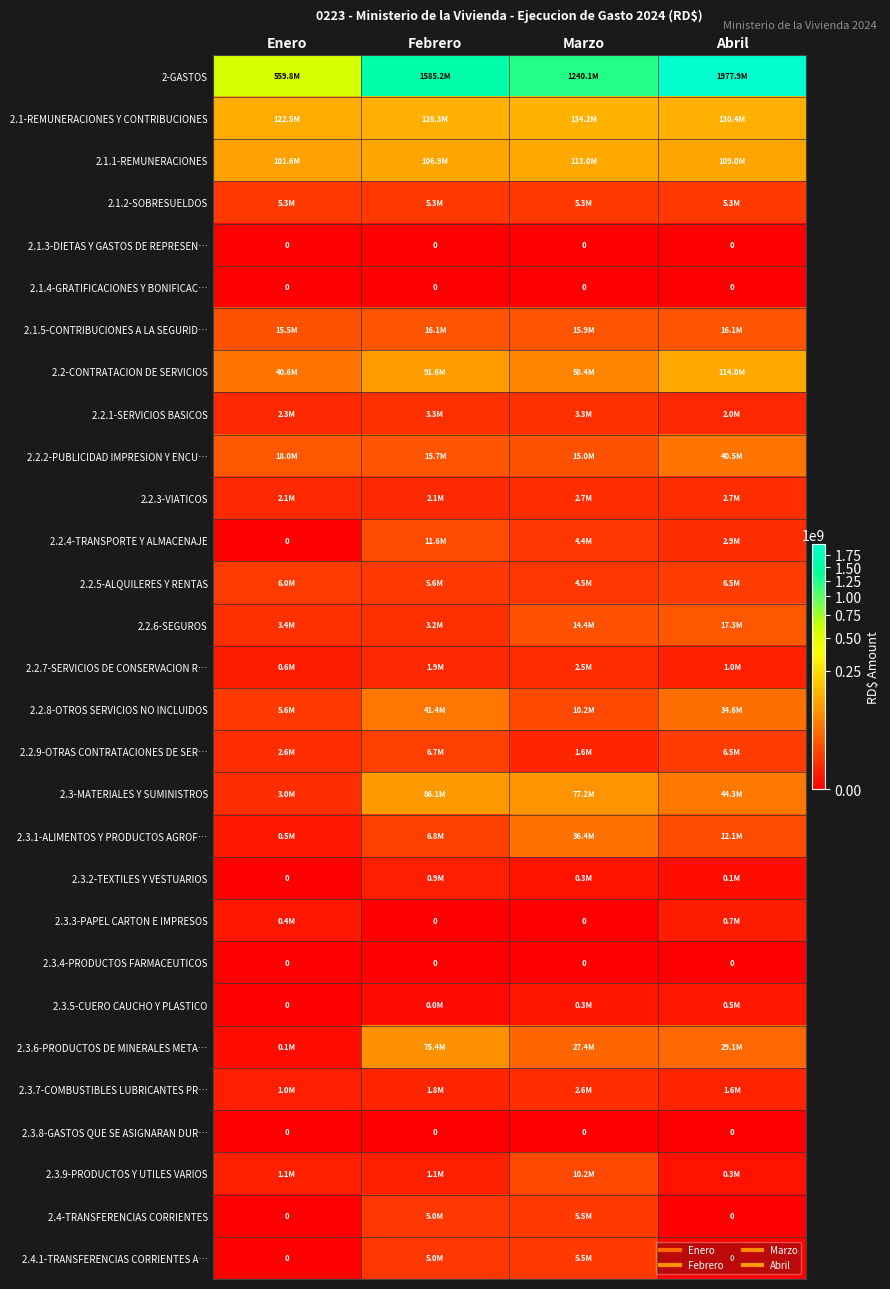

At Febrero, list the series in order from smallest to largest.

2.1.3-DIETAS Y GASTOS DE REPRESEN…, 2.1.4-GRATIFICACIONES Y BONIFICAC…, 2.3.3-PAPEL CARTON E IMPRESOS, 2.3.4-PRODUCTOS FARMACEUTICOS, 2.3.8-GASTOS QUE SE ASIGNARAN DUR…, 2.3.5-CUERO CAUCHO Y PLASTICO, 2.3.2-TEXTILES Y VESTUARIOS, 2.3.9-PRODUCTOS Y UTILES VARIOS, 2.3.7-COMBUSTIBLES LUBRICANTES PR…, 2.2.7-SERVICIOS DE CONSERVACION R…, 2.2.3-VIATICOS, 2.2.6-SEGUROS, 2.2.1-SERVICIOS BASICOS, 2.4-TRANSFERENCIAS CORRIENTES, 2.4.1-TRANSFERENCIAS CORRIENTES A…, 2.1.2-SOBRESUELDOS, 2.2.5-ALQUILERES Y RENTAS, 2.2.9-OTRAS CONTRATACIONES DE SER…, 2.3.1-ALIMENTOS Y PRODUCTOS AGROF…, 2.2.4-TRANSPORTE Y ALMACENAJE, 2.2.2-PUBLICIDAD IMPRESION Y ENCU…, 2.1.5-CONTRIBUCIONES A LA SEGURID…, 2.2.8-OTROS SERVICIOS NO INCLUIDOS, 2.3.6-PRODUCTOS DE MINERALES META…, 2.3-MATERIALES Y SUMINISTROS, 2.2-CONTRATACION DE SERVICIOS, 2.1.1-REMUNERACIONES, 2.1-REMUNERACIONES Y CONTRIBUCIONES, 2-GASTOS